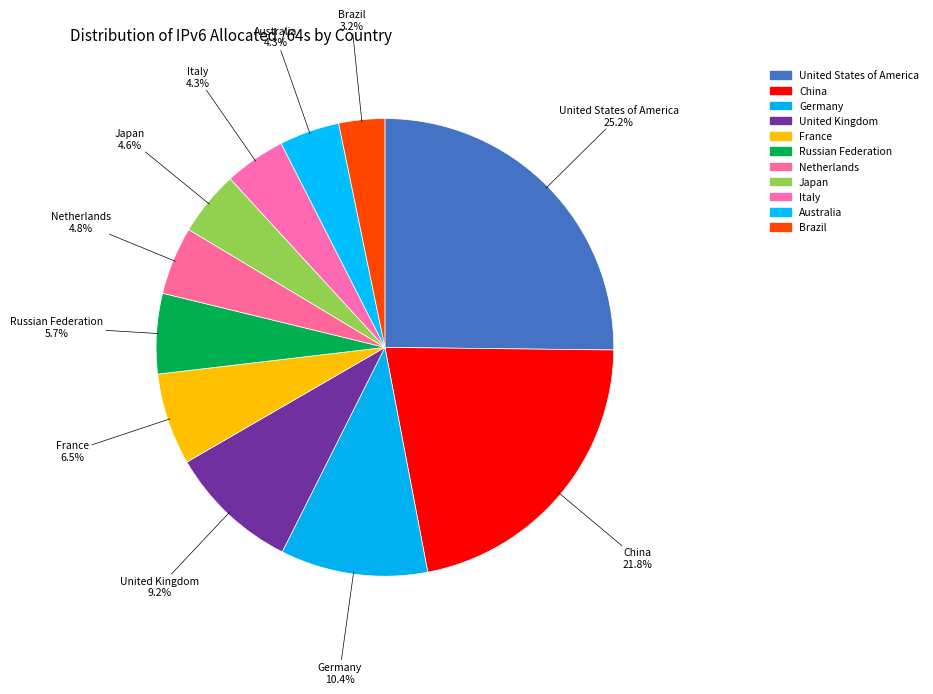

Count the number of slices in the pie.

11